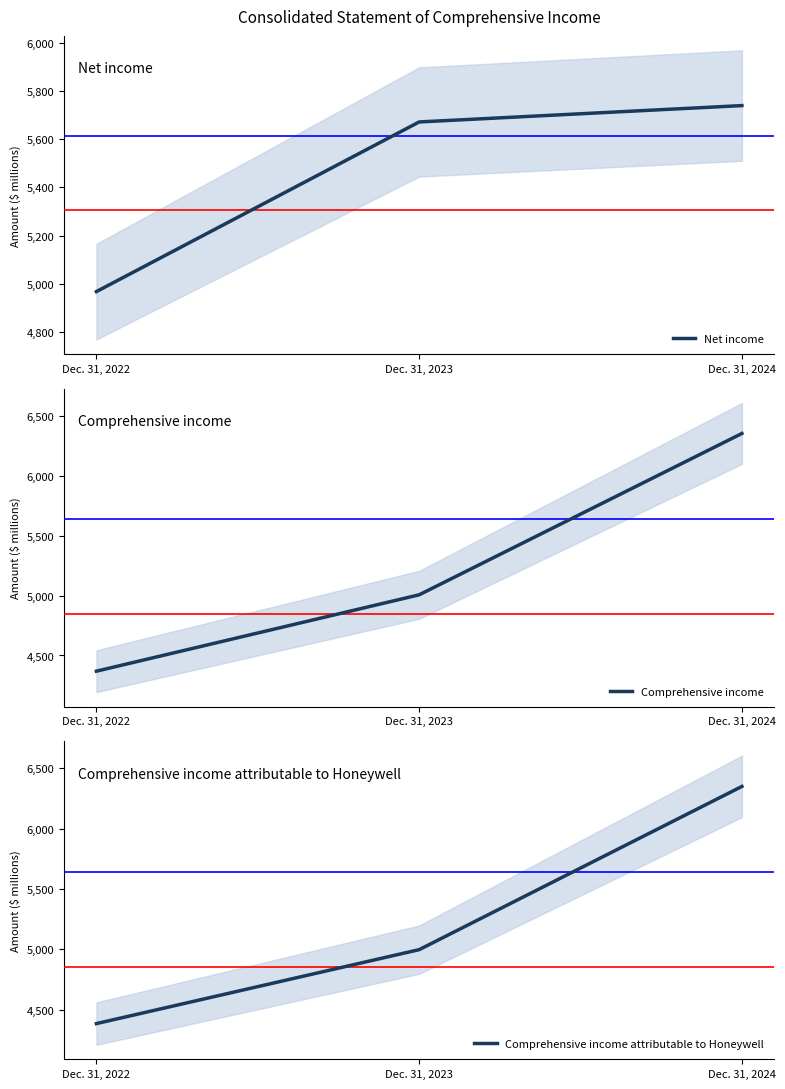

At which category is the sum across all series the highest?

Dec. 31, 2024